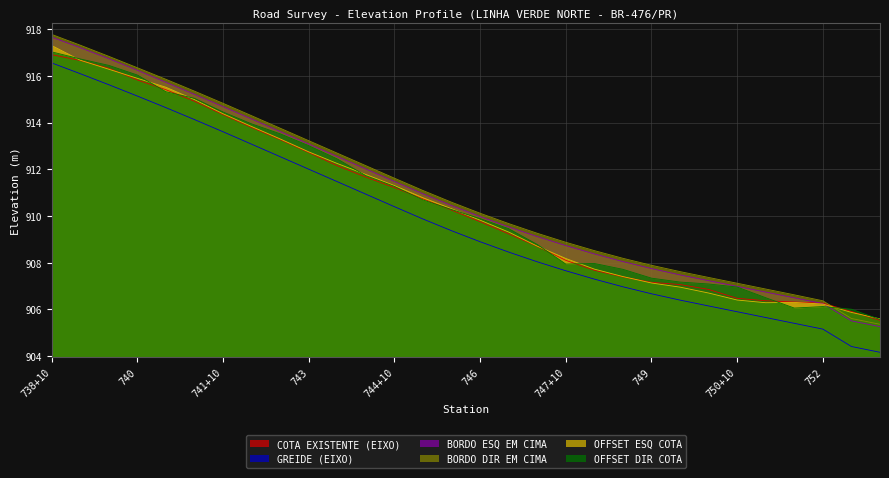

The value of OFFSET DIR COTA at 743 is 252.8. True or false?

False